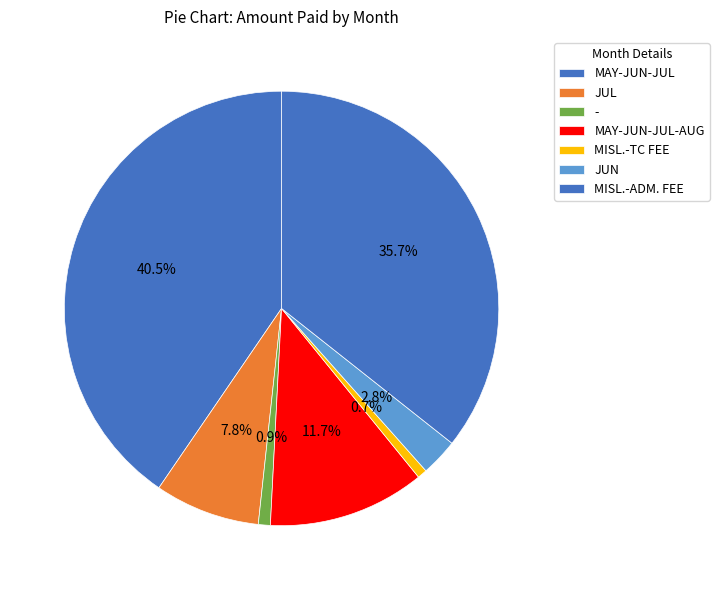

Is there a majority slice in this chart?

No